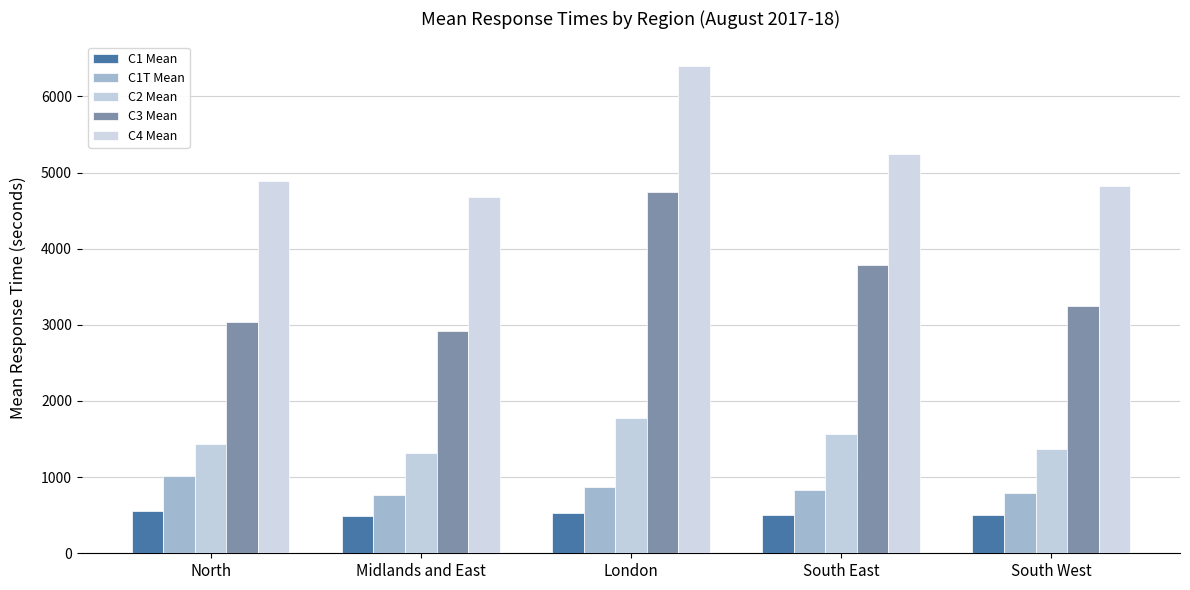

What value does the C2 Mean series have at London?

1776.1